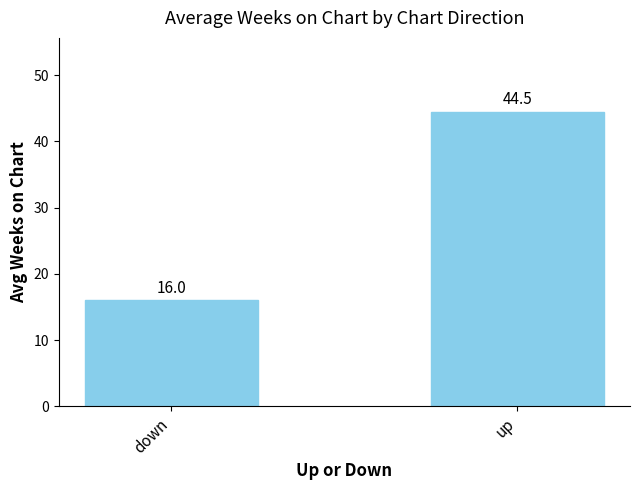

What is the greatest value displayed?

44.5